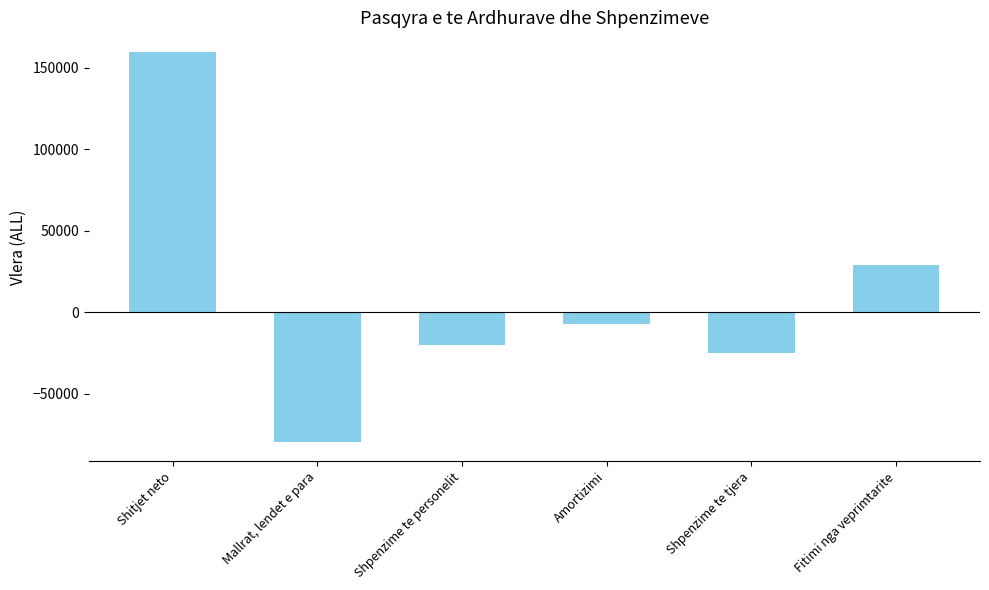

Between Mallrat, lendet e para and Shpenzime te tjera, which is larger?

Shpenzime te tjera